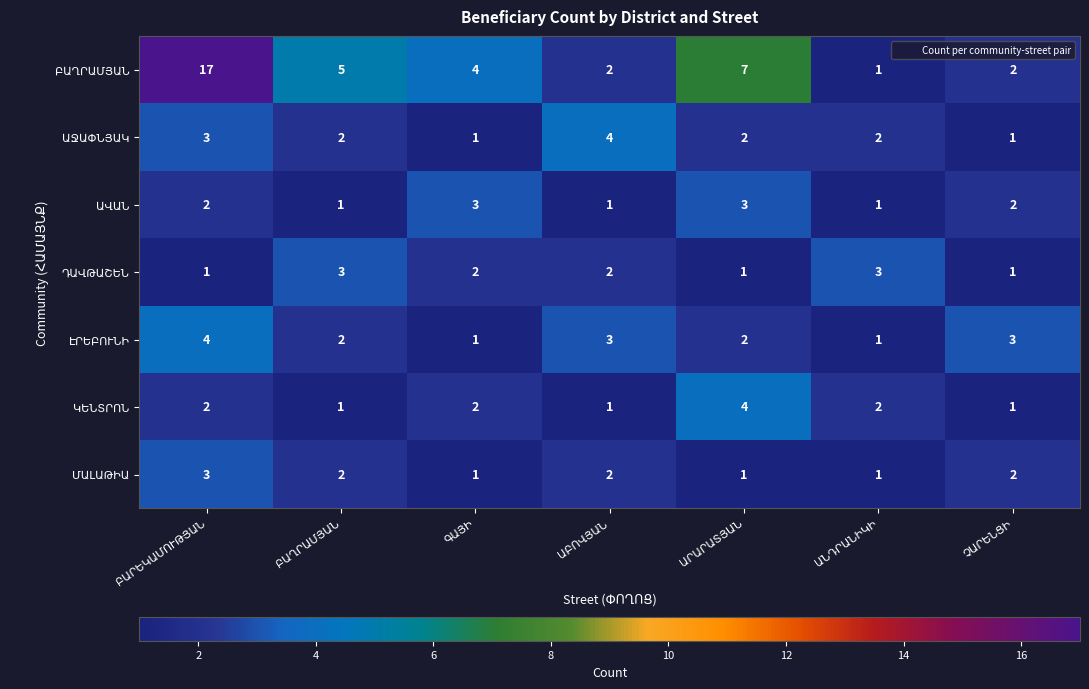

What is the maximum value shown in the chart?

17